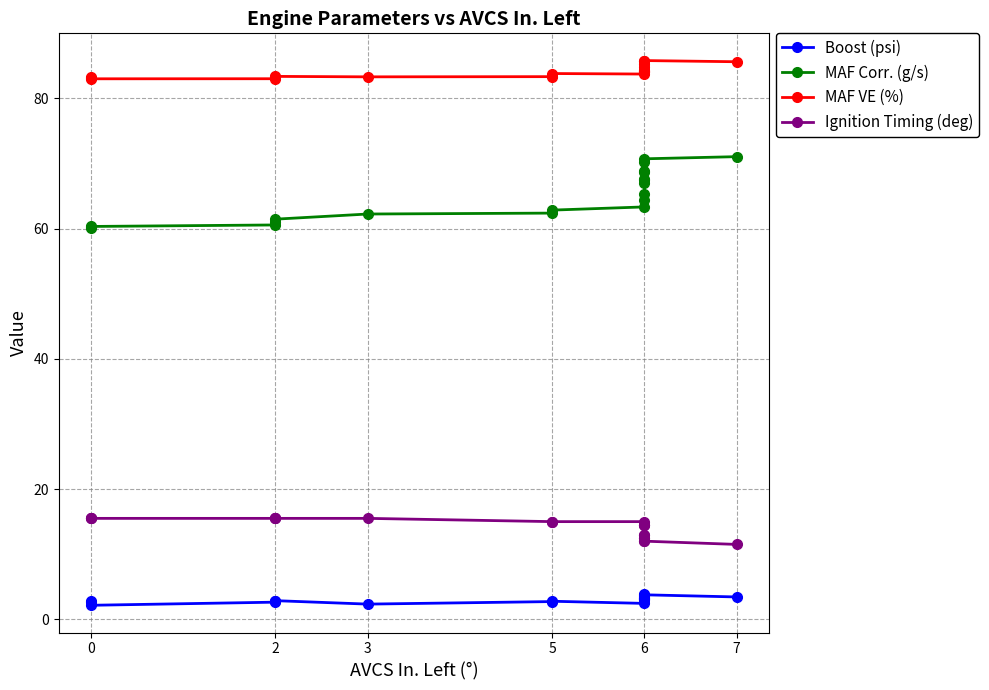

True or false: MAF VE (%) and MAF Corr. (g/s) intersect in this chart.

False